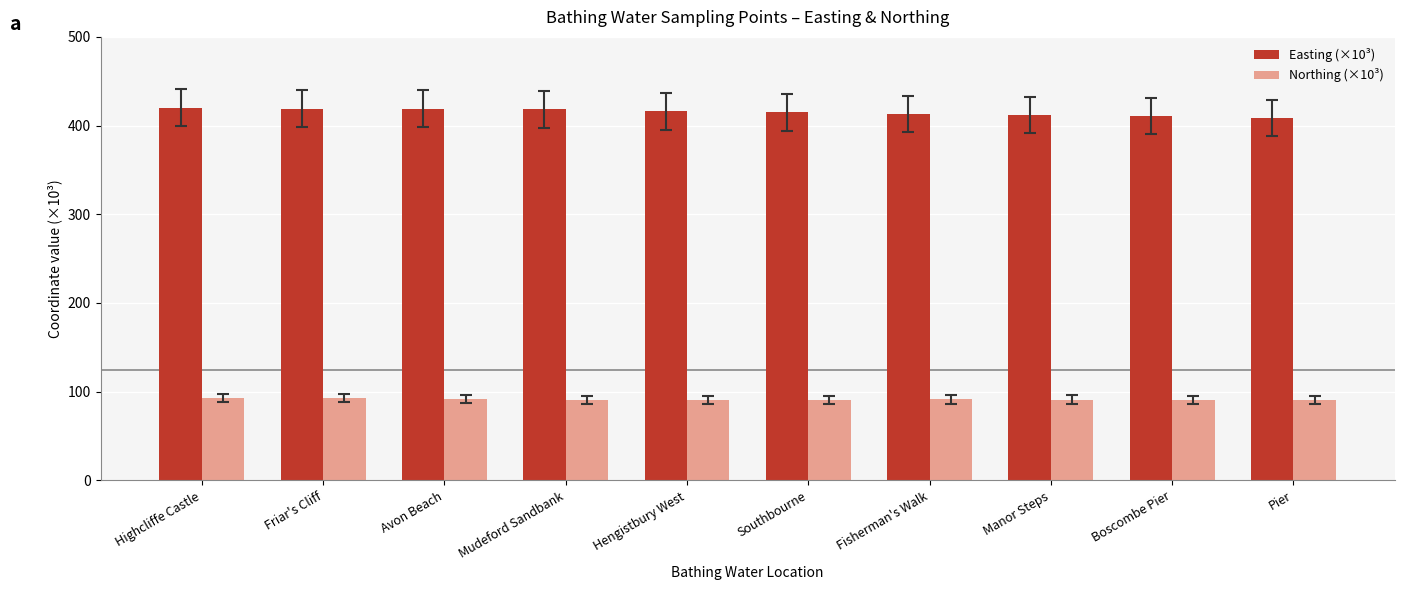

What is the lowest value of the Easting (×10³) series?

408.9